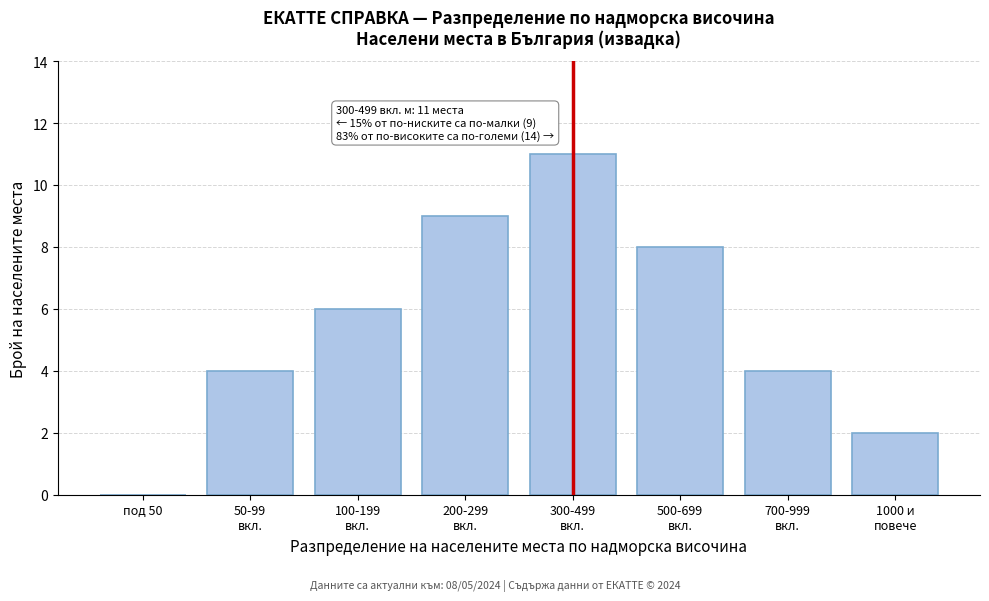

True or false: the data shows 0 at под 50.

True